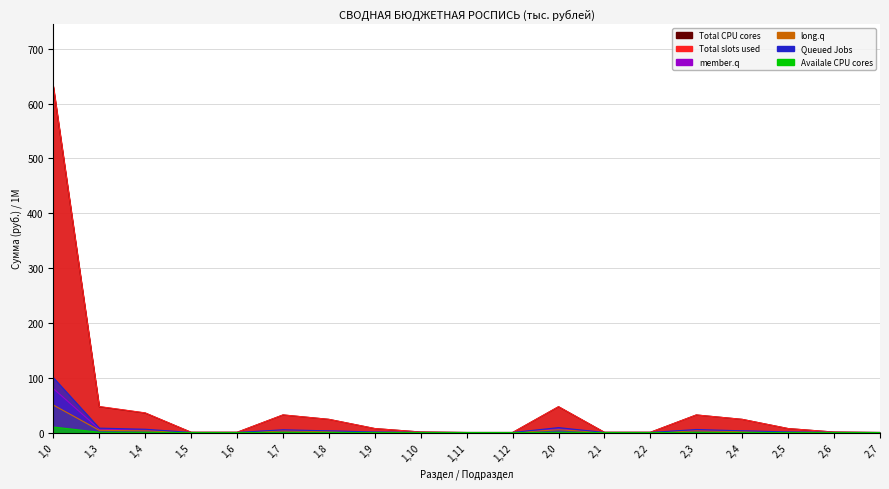

What is the label of the 5th point from the right?

2,3